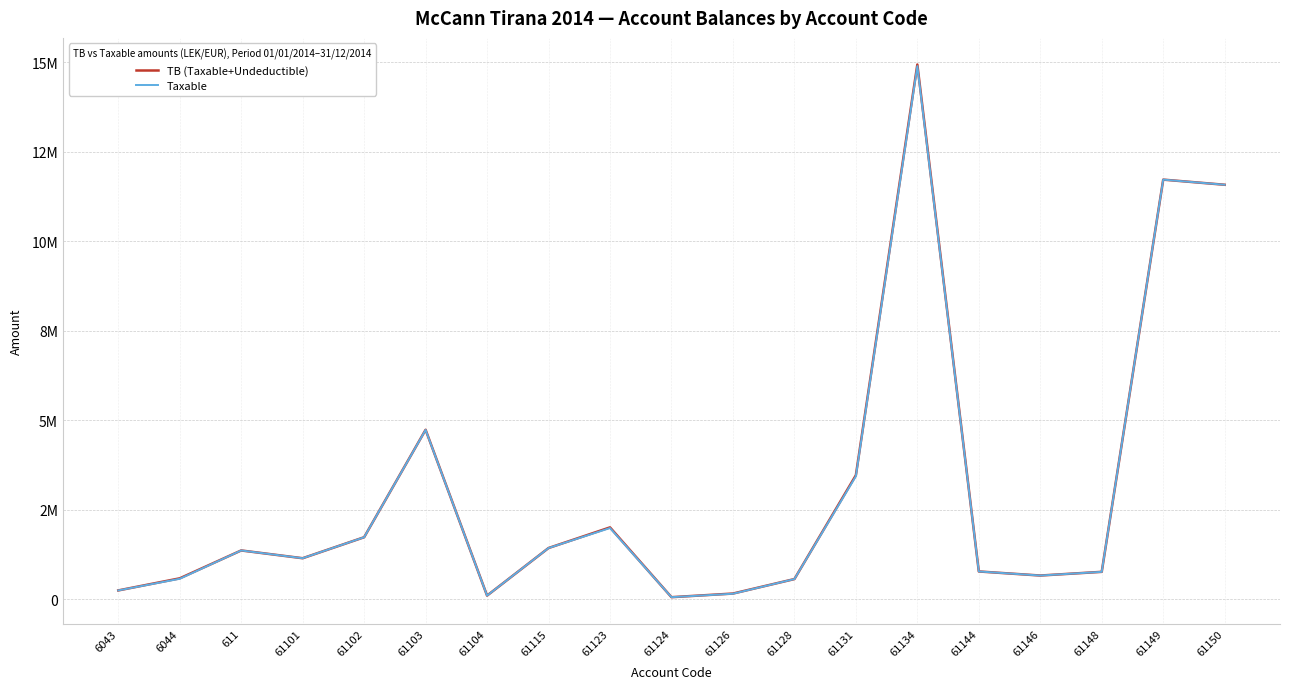

Which series has the largest range (max minus min)?

TB (Taxable+Undeductible)